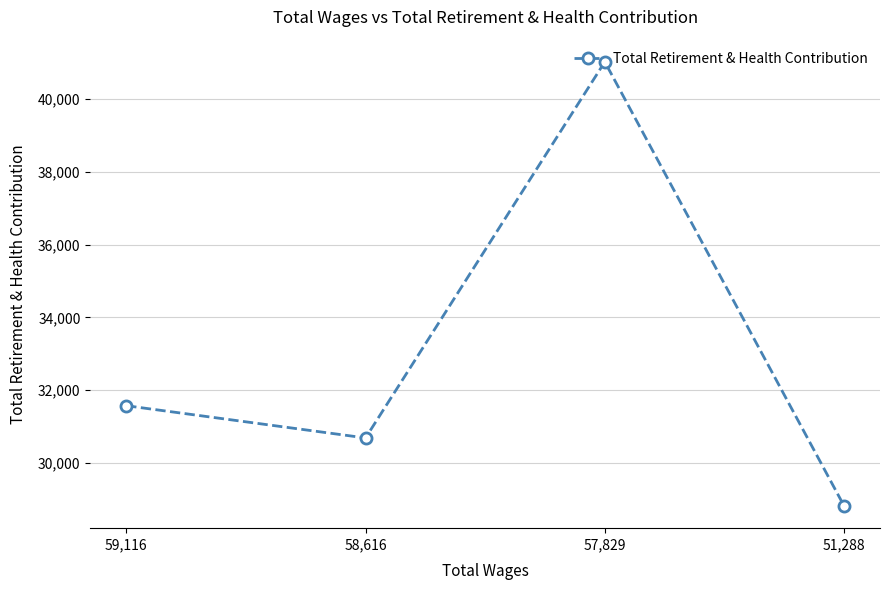

Is this an area chart (filled region under the line)?

No